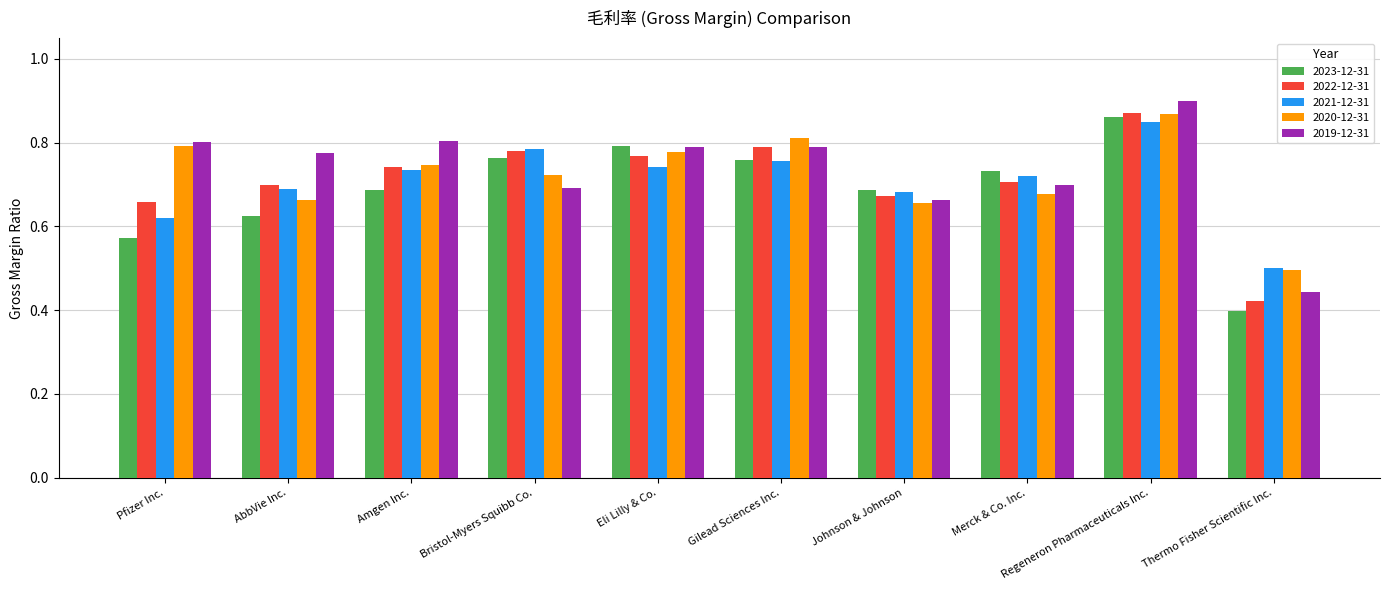

What is the label of the 7th bar from the left?

Johnson & Johnson